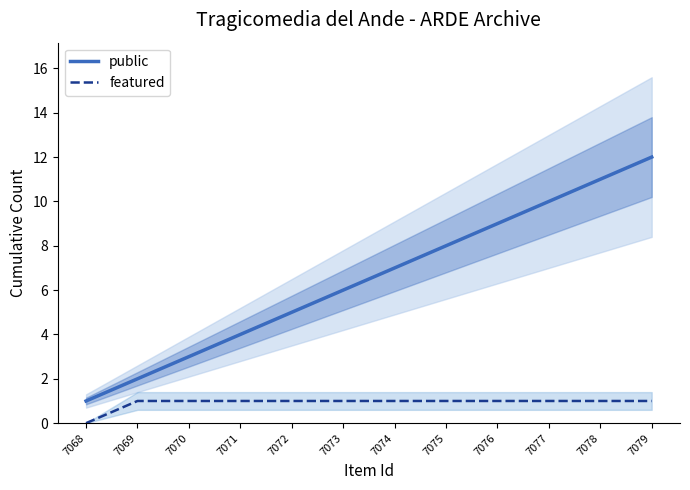

Which series has the widest spread of values?

public